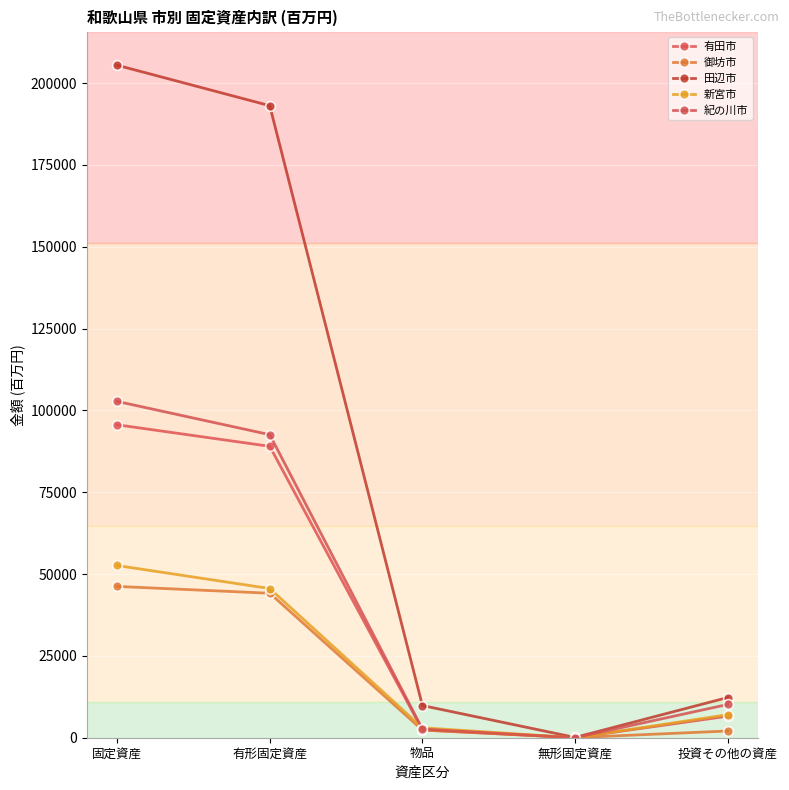

True or false: 田辺市 and 新宮市 intersect in this chart.

False